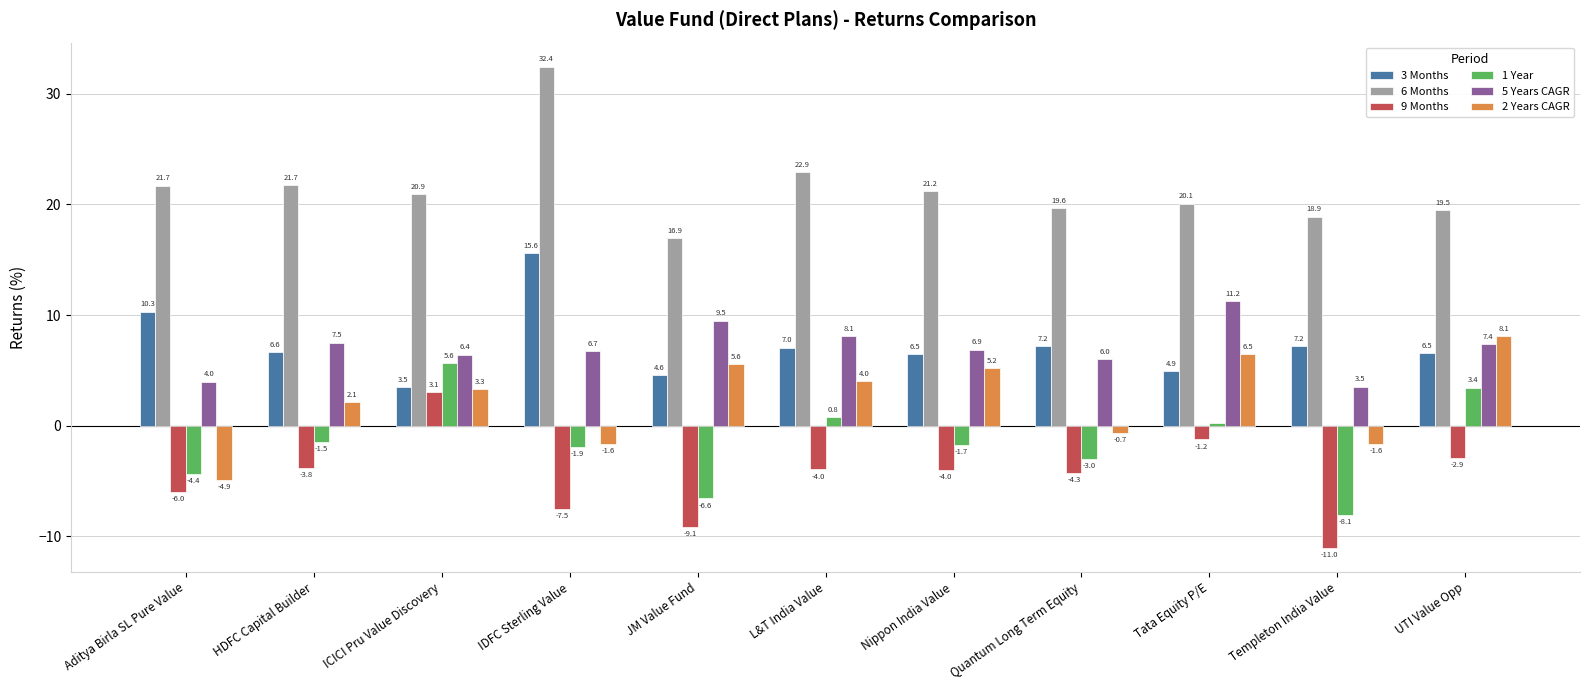

The 9 Months series shows -6.0 at Aditya Birla SL Pure Value. True or false?

True